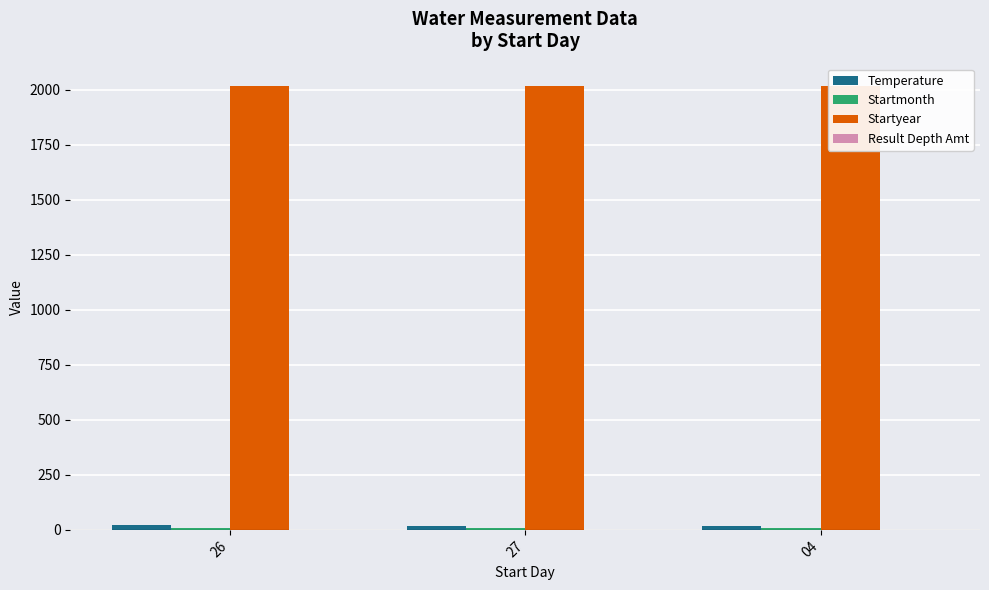

Rank the series by their maximum value, from highest to lowest.

Startyear, Temperature, Startmonth, Result Depth Amt